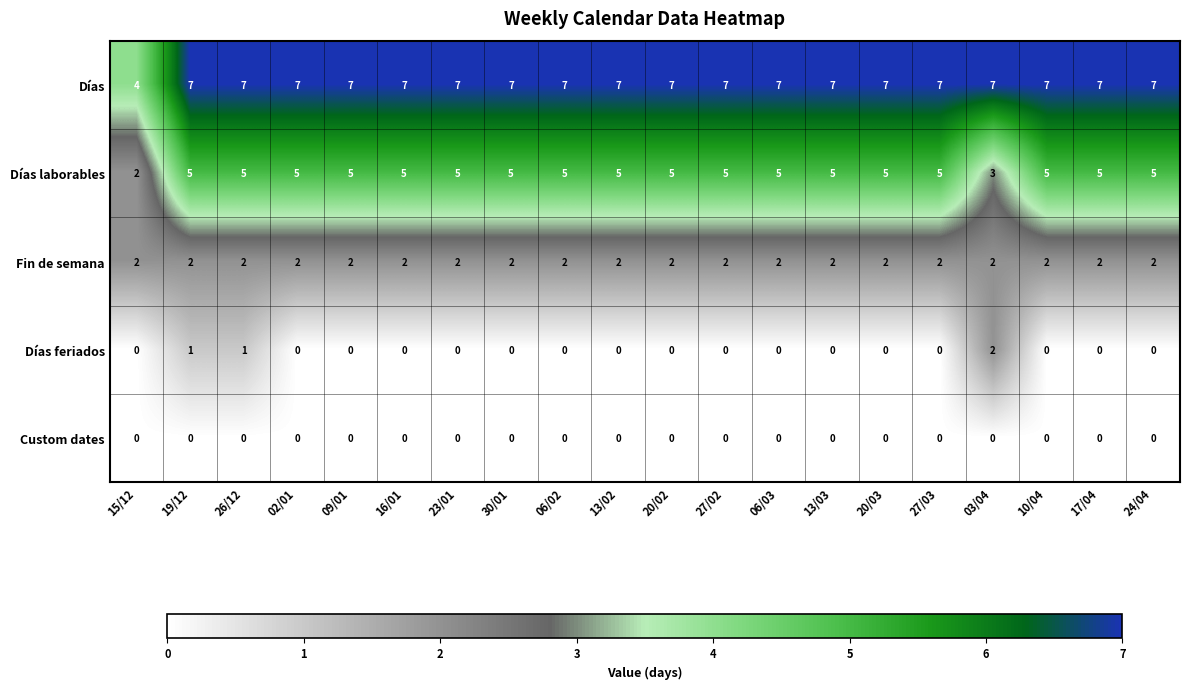

What is the total value across all series at 06/03?

14